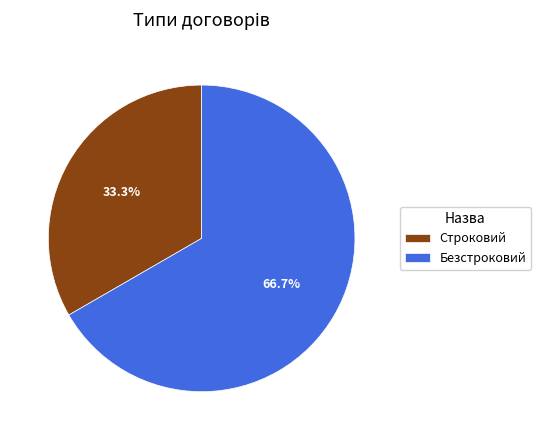

Is it true that Строковий is 23% of the pie?

False